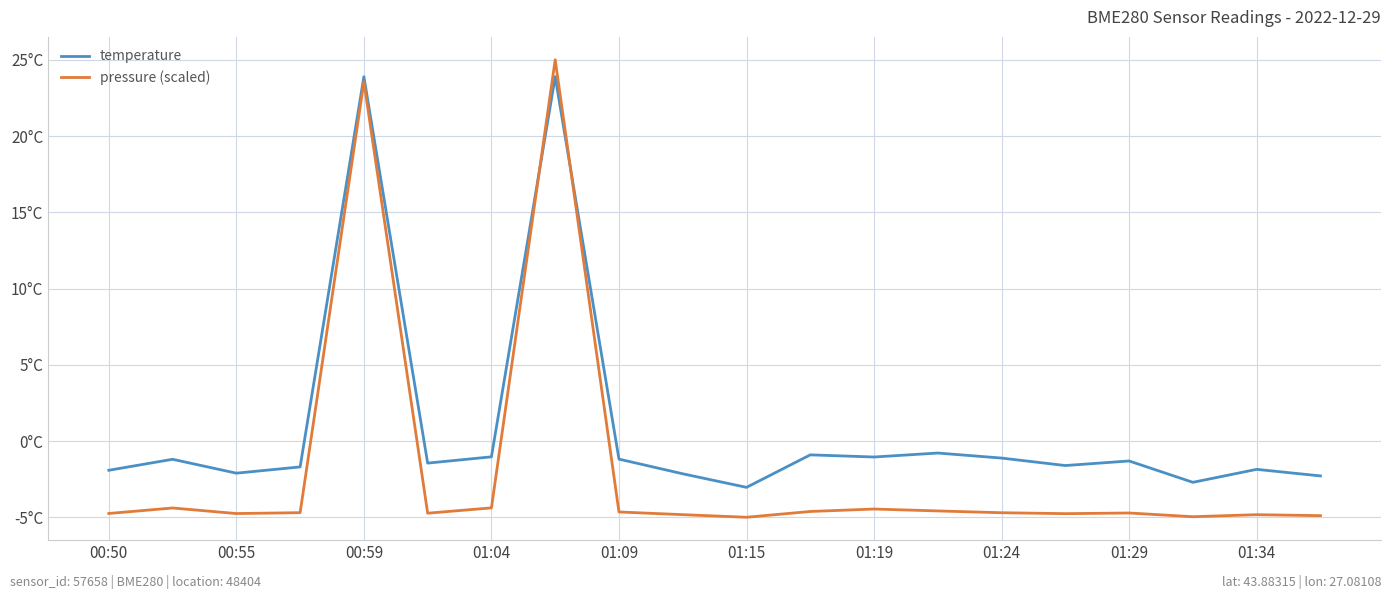

Rank the series by their maximum value, from highest to lowest.

pressure (scaled), temperature